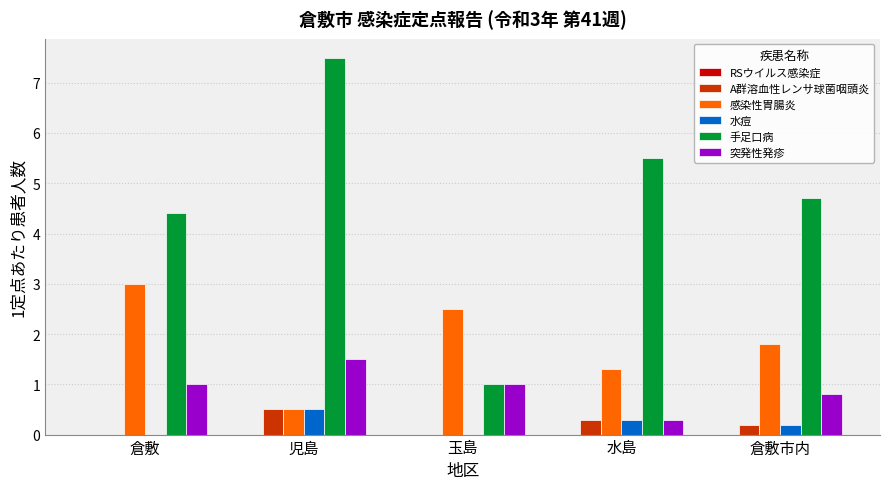

At which category does the chart reach its peak across all series?

児島